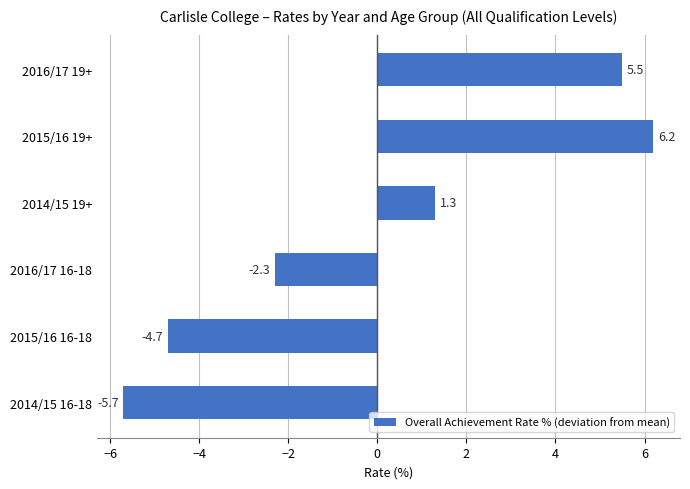

At which label is the value closest to 0?

2014/15 19+